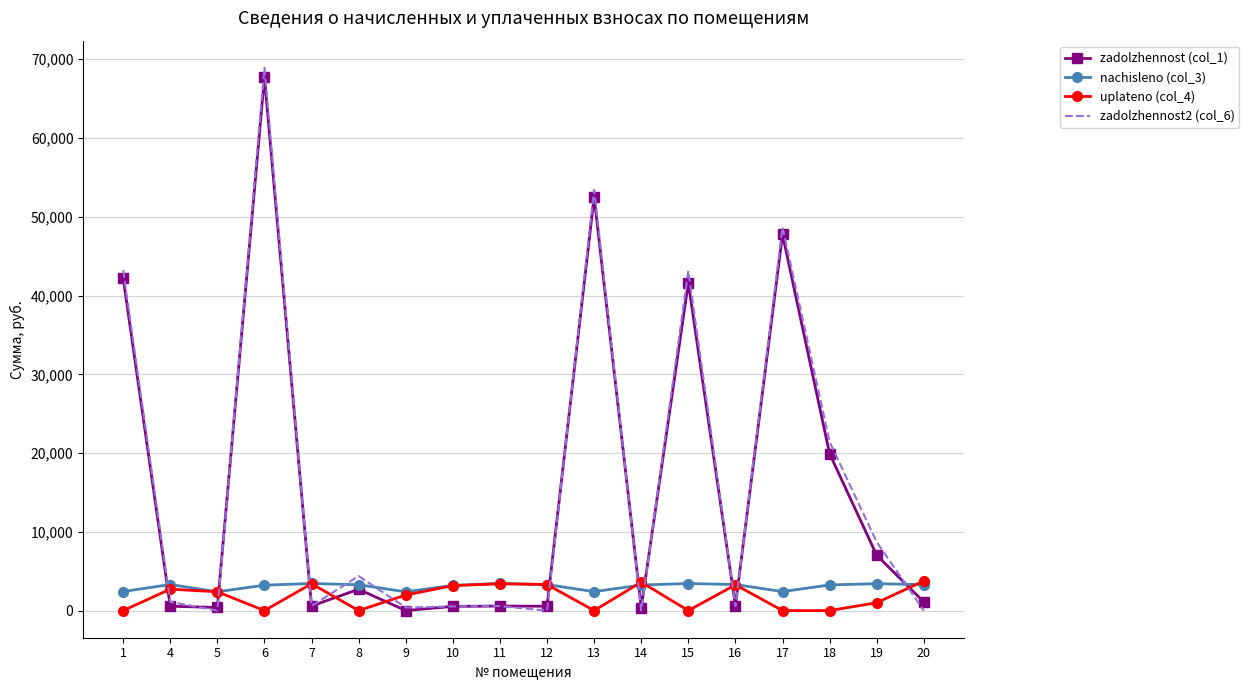

At which category does zadolzhennost2 (col_6) reach its first local valley?

5